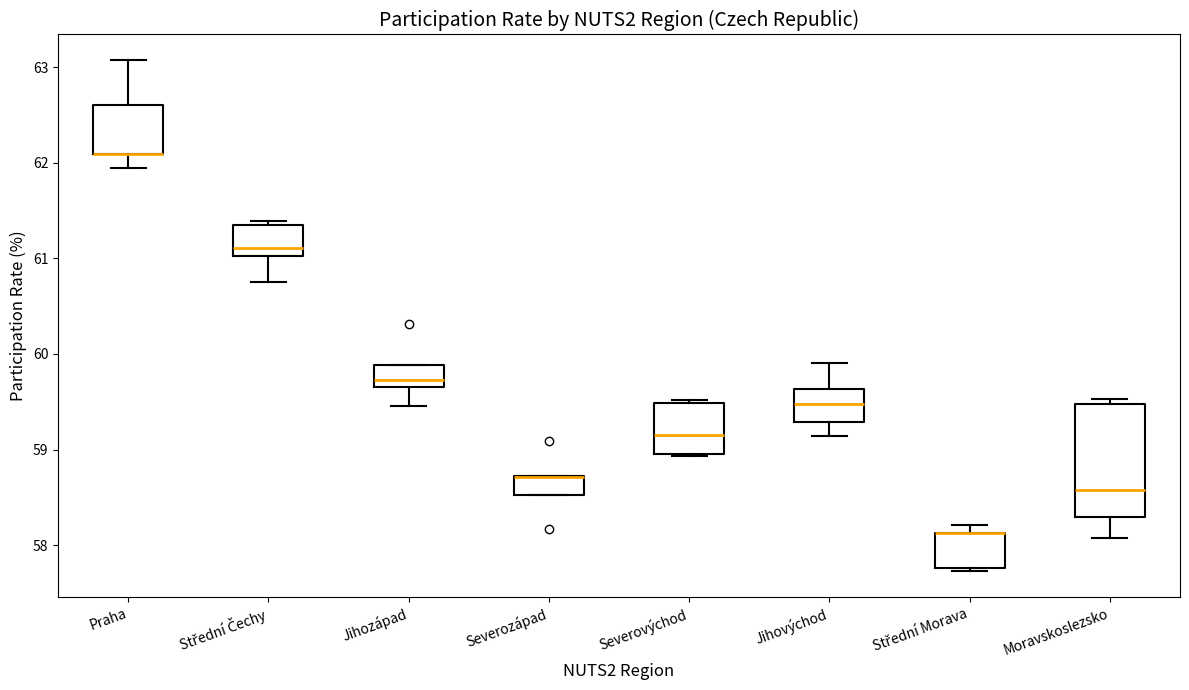

Reading left to right, read every box against the y-axis: the position of its median line, the range the box covers, and the ends of its whiskers. The values are not printed on the chart, so give them approximately, as read against the axis.

Praha: median 62.1 (drawn on the box's lower edge), box 62.1 to 62.6, whiskers 61.9 to 63.1
Střední Čechy: median 61.1, box 61.0 to 61.3, whiskers 60.8 to 61.4
Jihozápad: median 59.7 (just above the box's lower edge), box 59.7 to 59.9, whiskers 59.5 to 59.9
Severozápad: median 58.7 (drawn on the box's upper edge), box 58.5 to 58.7, whiskers 58.5 to 58.7
Severovýchod: median 59.2, box 59.0 to 59.5, whiskers 58.9 to 59.5
Jihovýchod: median 59.5, box 59.3 to 59.6, whiskers 59.1 to 59.9
Střední Morava: median 58.1 (drawn on the box's upper edge), box 57.8 to 58.1, whiskers 57.7 to 58.2
Moravskoslezsko: median 58.6, box 58.3 to 59.5, whiskers 58.1 to 59.5 (just above the box's upper edge)